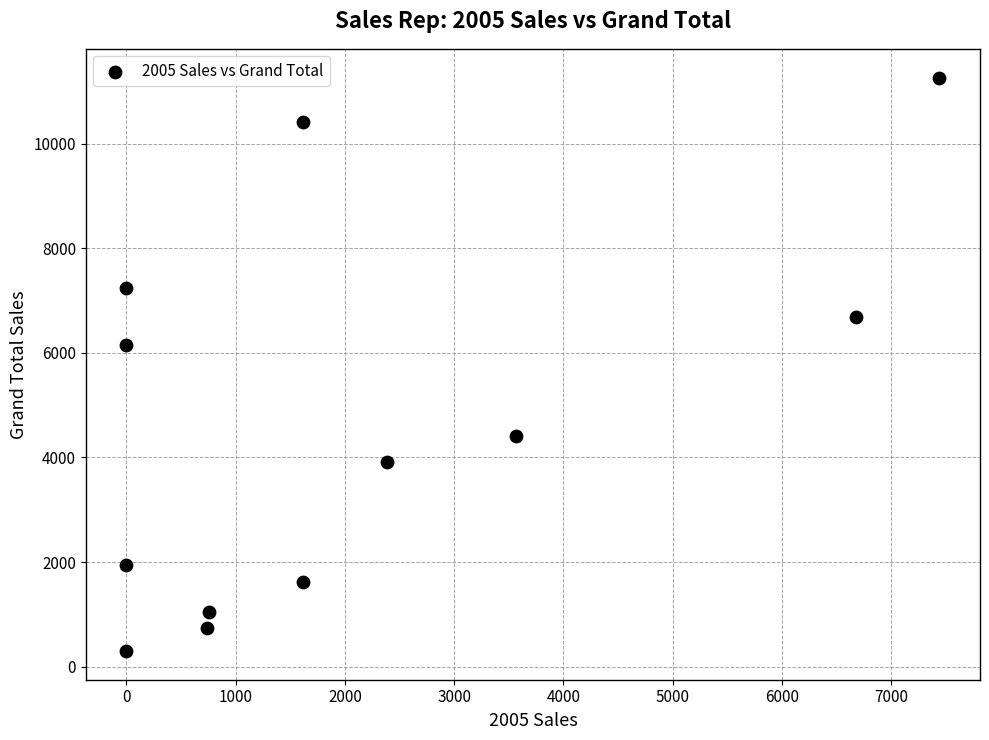

What is the average Y value?

4645